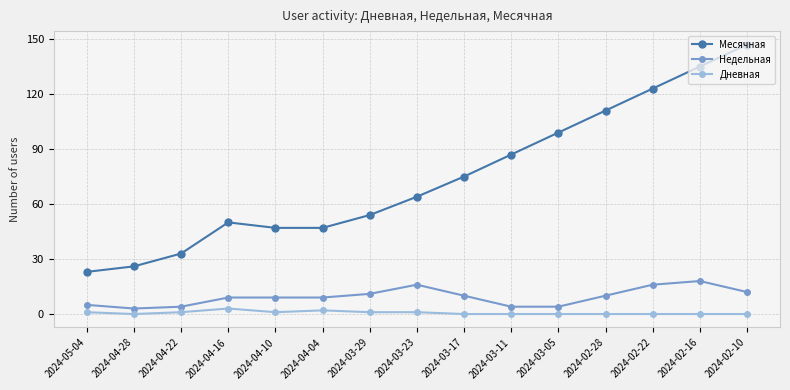

True or false: Недельная and Месячная intersect in this chart.

False